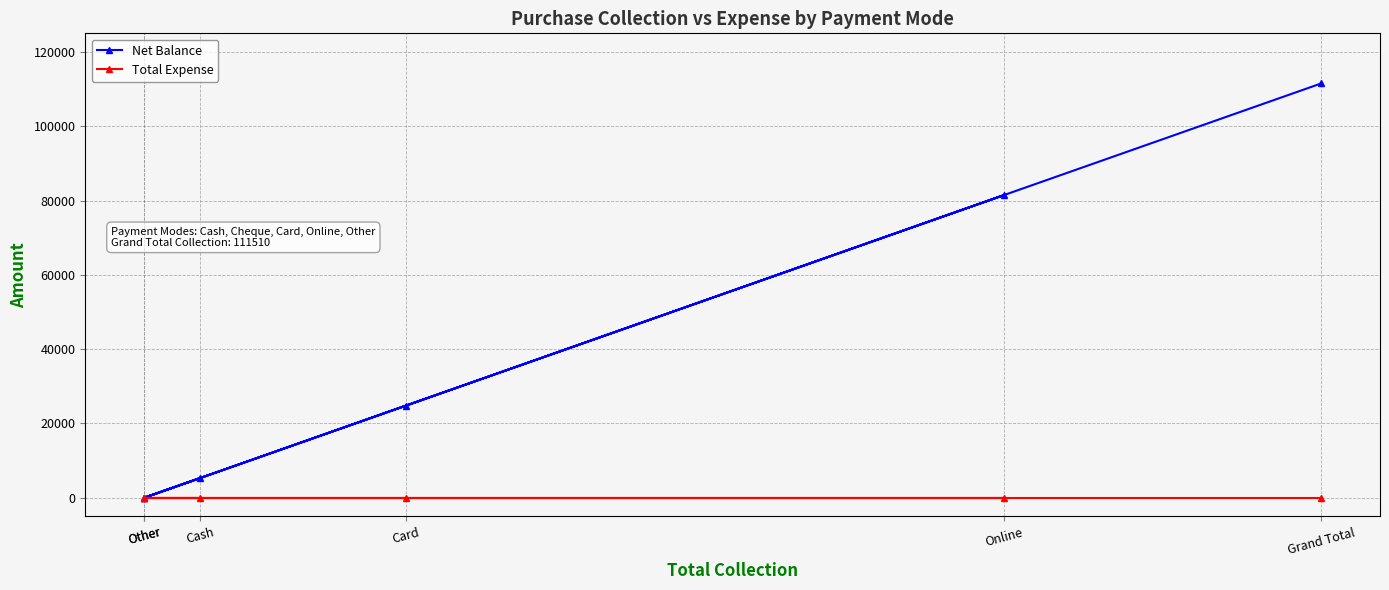

Reading left to right, transcribe all the data shown in this chart.

Net Balance: Cash=5310	Other=0	Card=24780	Online=81420	Other=0	Grand Total=111510
Total Expense: Cash=0	Other=0	Card=0	Online=0	Other=0	Grand Total=0